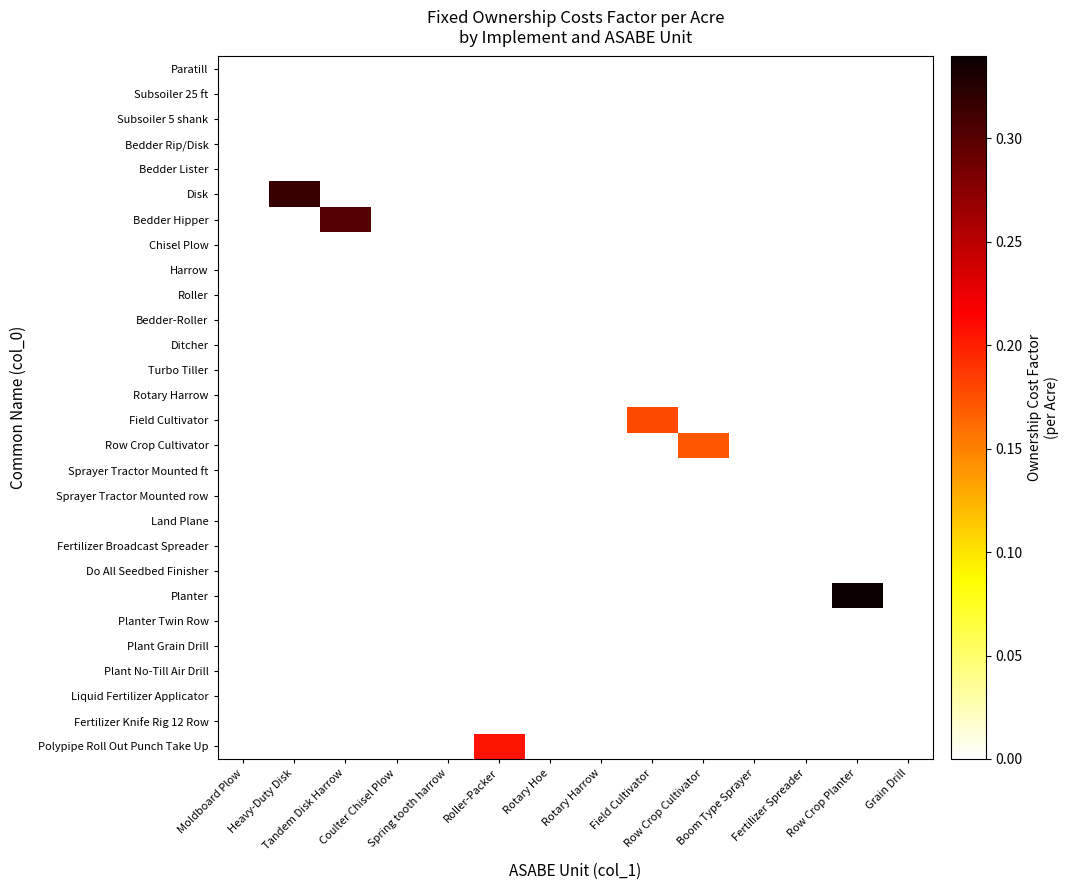

At Roller-Packer, list the series in order from smallest to largest.

Paratill, Subsoiler 25 ft, Subsoiler 5 shank, Bedder Rip/Disk, Bedder Lister, Disk, Bedder Hipper, Chisel Plow, Harrow, Roller, Bedder-Roller, Ditcher, Turbo Tiller, Rotary Harrow, Field Cultivator, Row Crop Cultivator, Sprayer Tractor Mounted ft, Sprayer Tractor Mounted row, Land Plane, Fertilizer Broadcast Spreader, Do All Seedbed Finisher, Planter, Planter Twin Row, Plant Grain Drill, Plant No-Till Air Drill, Liquid Fertilizer Applicator, Fertilizer Knife Rig 12 Row, Polypipe Roll Out Punch Take Up